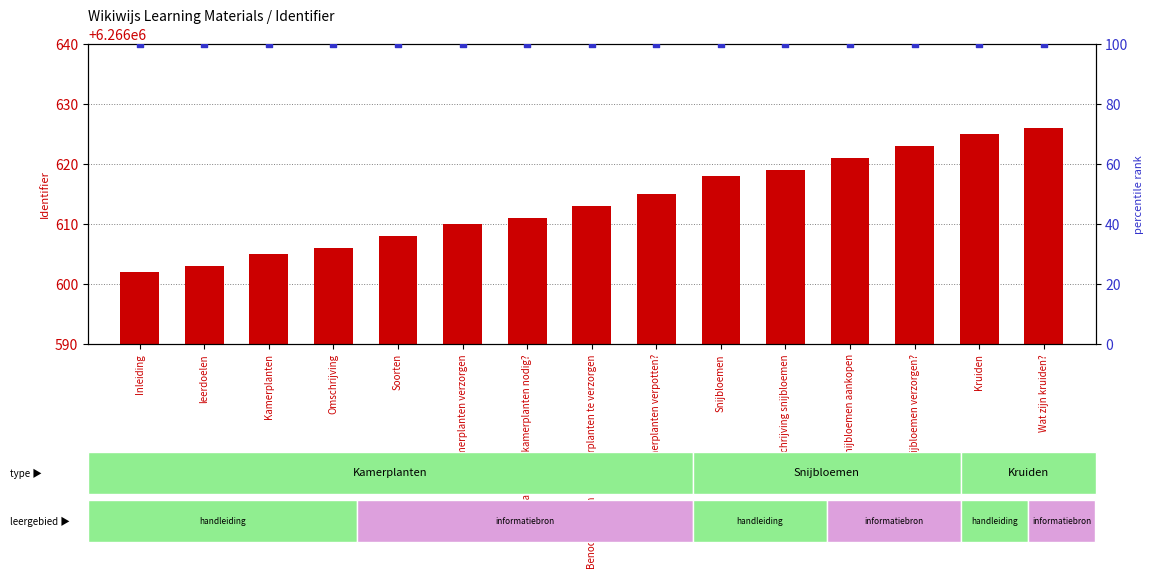

What is the total value across all series at leerdoelen?

6266703